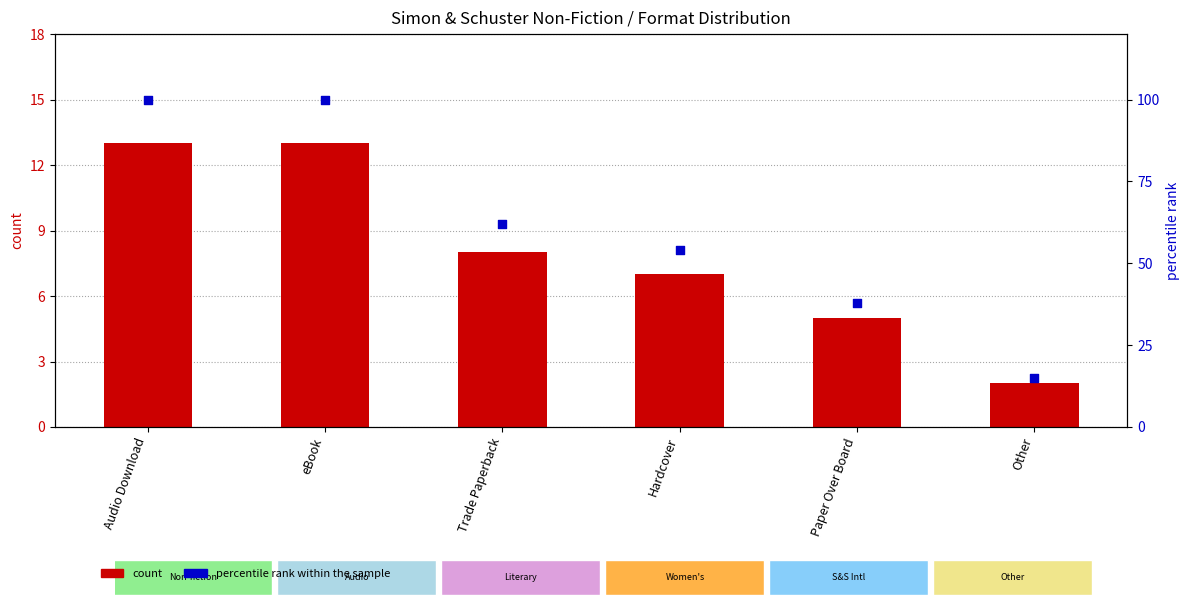

At which category is the sum across all series the highest?

Audio Download